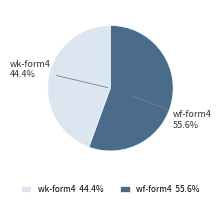

Is the sum of wf-form4_168012195326587.xml and wk-form4_1709933547.xml greater than half?

Yes